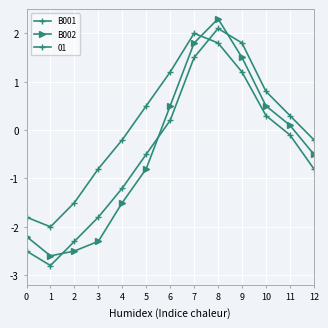

At which category is the sum across all series the highest?

8